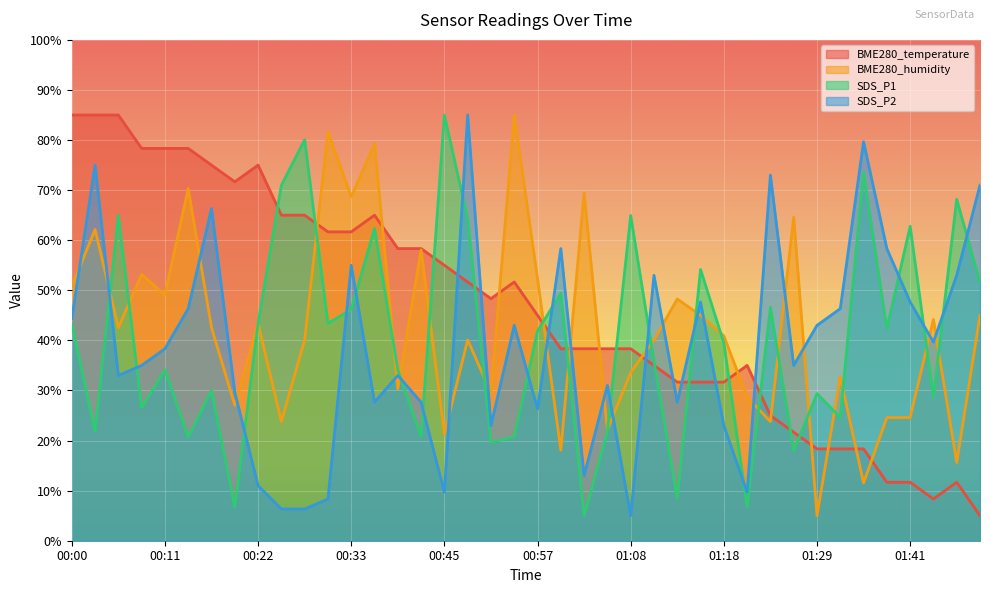

How many intersections are there between SDS_P1 and BME280_temperature?

13